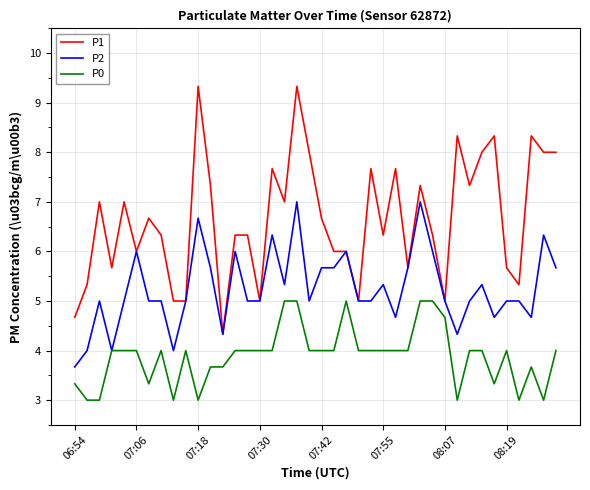

Which series has the widest spread of values?

P1